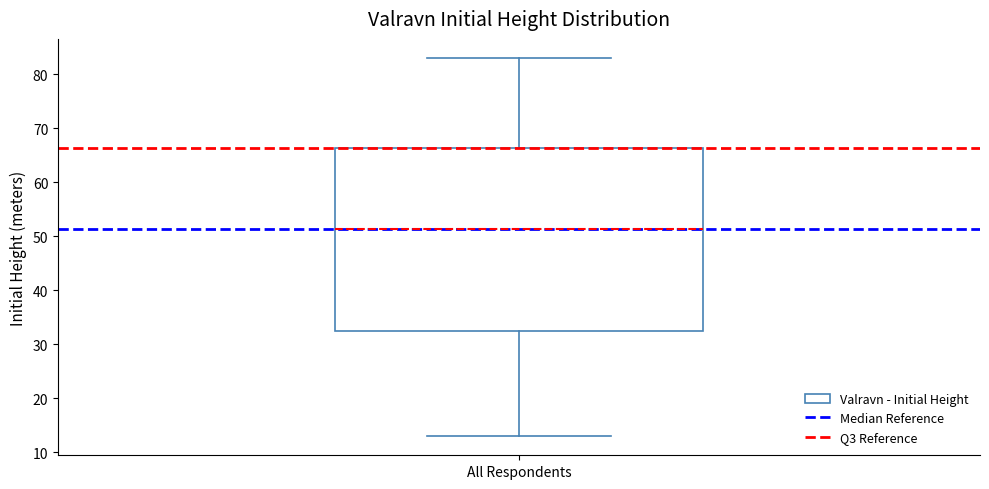

Read this box plot against the y-axis: the position of the median line, the range covered by the box, and the ends of both whiskers. The values are not printed on the chart, so give them approximately, as read against the axis.

median 51, box 32 to 66, whiskers 13 to 83